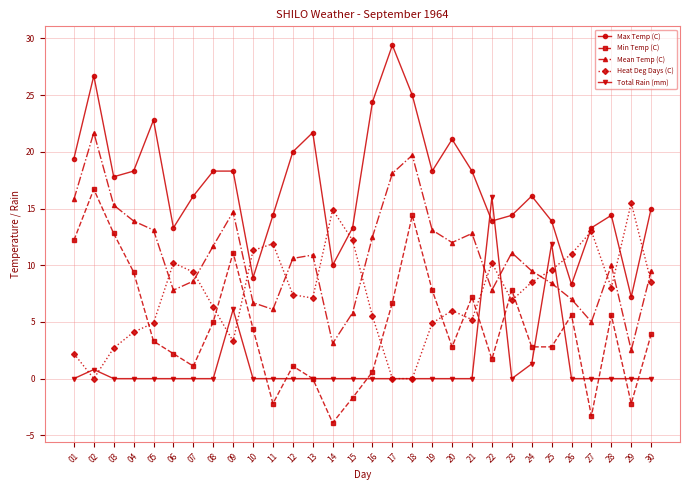

Reading right to left, extract all data points from this chart.

Max Temp (C): 15.0	7.2	14.4	13.3	8.3	13.9	16.1	14.4	13.9	18.3	21.1	18.3	25.0	29.4	24.4	13.3	10.0	21.7	20.0	14.4	8.9	18.3	18.3	16.1	13.3	22.8	18.3	17.8	26.7	19.4
Min Temp (C): 3.9	-2.2	5.6	-3.3	5.6	2.8	2.8	7.8	1.7	7.2	2.8	7.8	14.4	6.7	0.6	-1.7	-3.9	0.0	1.1	-2.2	4.4	11.1	5.0	1.1	2.2	3.3	9.4	12.8	16.7	12.2
Mean Temp (C): 9.5	2.5	10.0	5.0	7.0	8.4	9.5	11.1	7.8	12.8	12.0	13.1	19.7	18.1	12.5	5.8	3.1	10.9	10.6	6.1	6.7	14.7	11.7	8.6	7.8	13.1	13.9	15.3	21.7	15.8
Heat Deg Days (C): 8.5	15.5	8.0	13.0	11.0	9.6	8.5	6.9	10.2	5.2	6.0	4.9	0.0	0.0	5.5	12.2	14.9	7.1	7.4	11.9	11.3	3.3	6.3	9.4	10.2	4.9	4.1	2.7	0.0	2.2
Total Rain (mm): 0.0	0.0	0.0	0.0	0.0	11.9	1.3	0.0	16.0	0.0	0.0	0.0	0.0	0.0	0.0	0.0	0.0	0.0	0.0	0.0	0.0	6.1	0.0	0.0	0.0	0.0	0.0	0.0	0.8	0.0